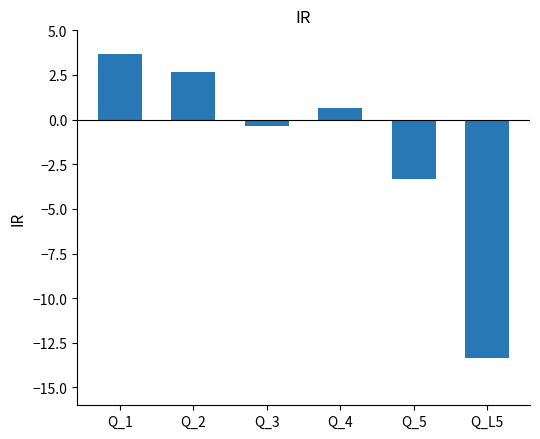

What is the label of the 5th bar from the left?

Q_5